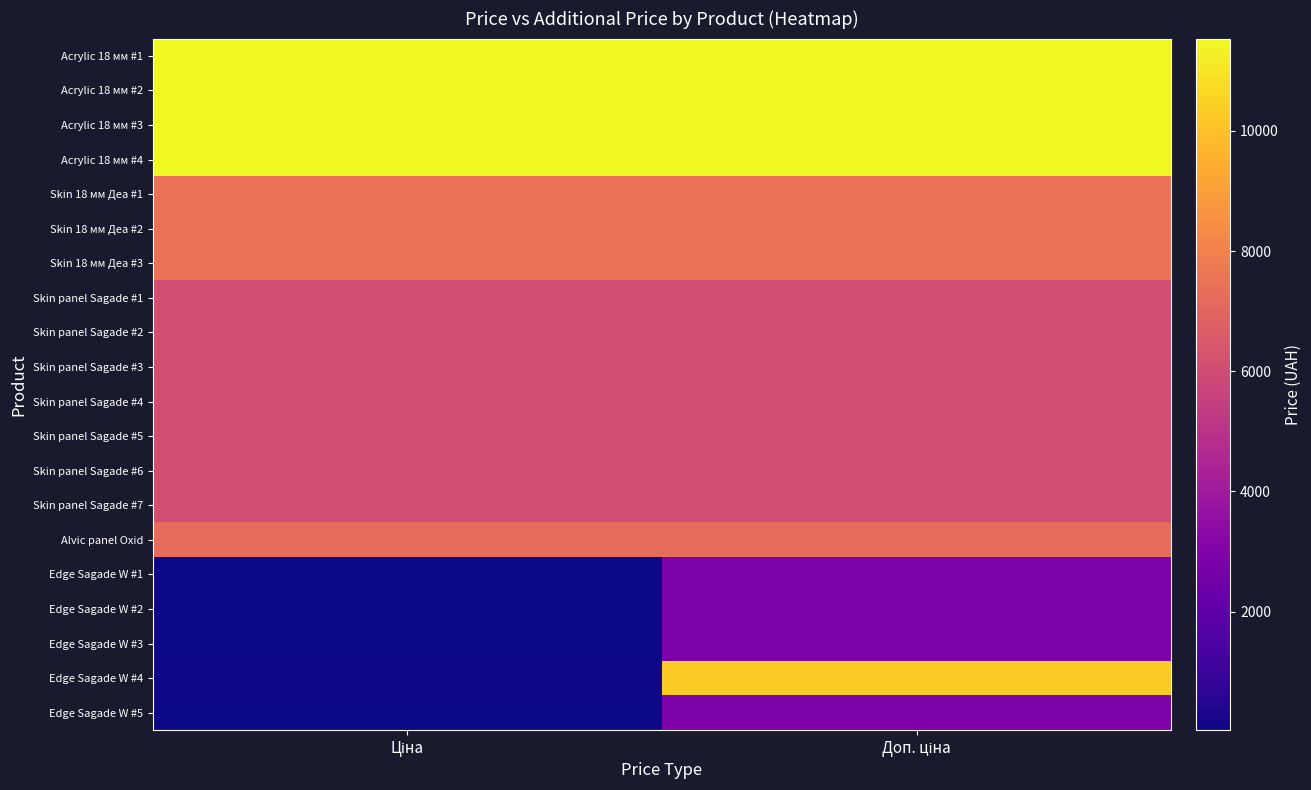

What is the maximum value shown in the chart?

11536.2